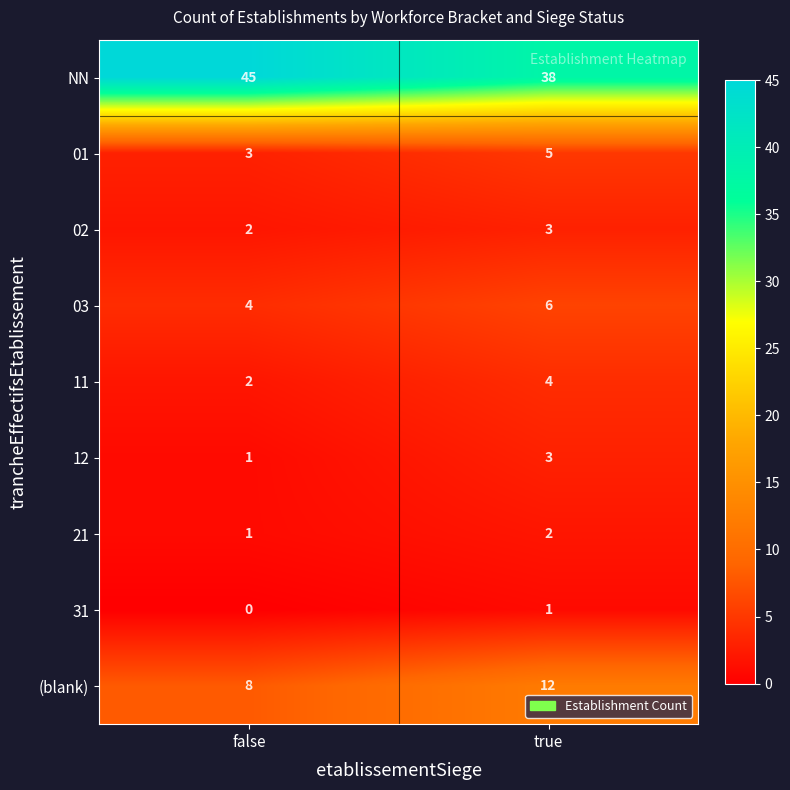

Reading right to left, transcribe all the data shown in this chart.

NN: 38	45
01: 5	3
02: 3	2
03: 6	4
11: 4	2
12: 3	1
21: 2	1
31: 1	0
(blank): 12	8